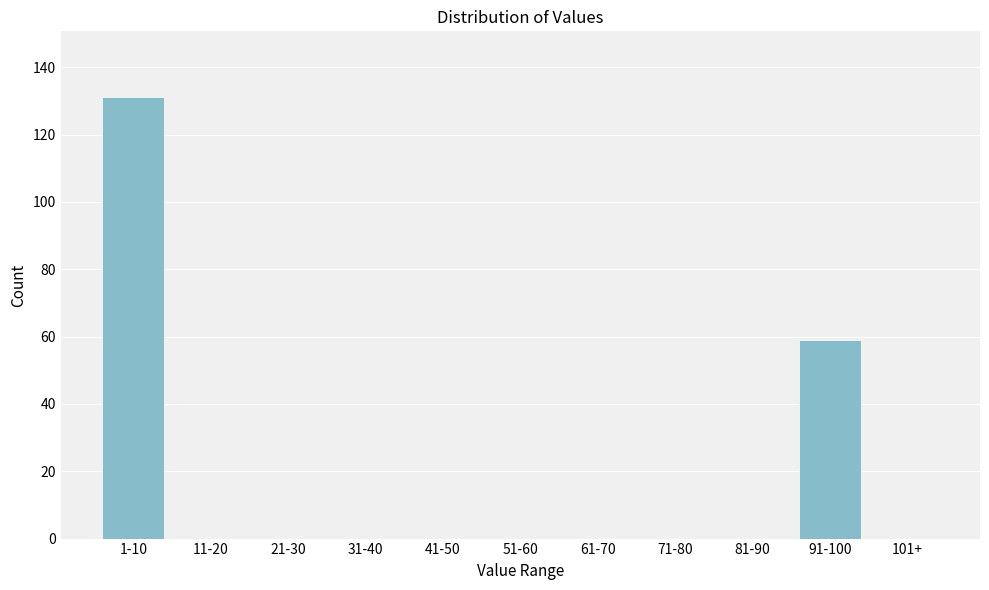

Reading left to right, extract all data points from this chart.

1-10=131	11-20=0	21-30=0	31-40=0	41-50=0	51-60=0	61-70=0	71-80=0	81-90=0	91-100=59	101+=0